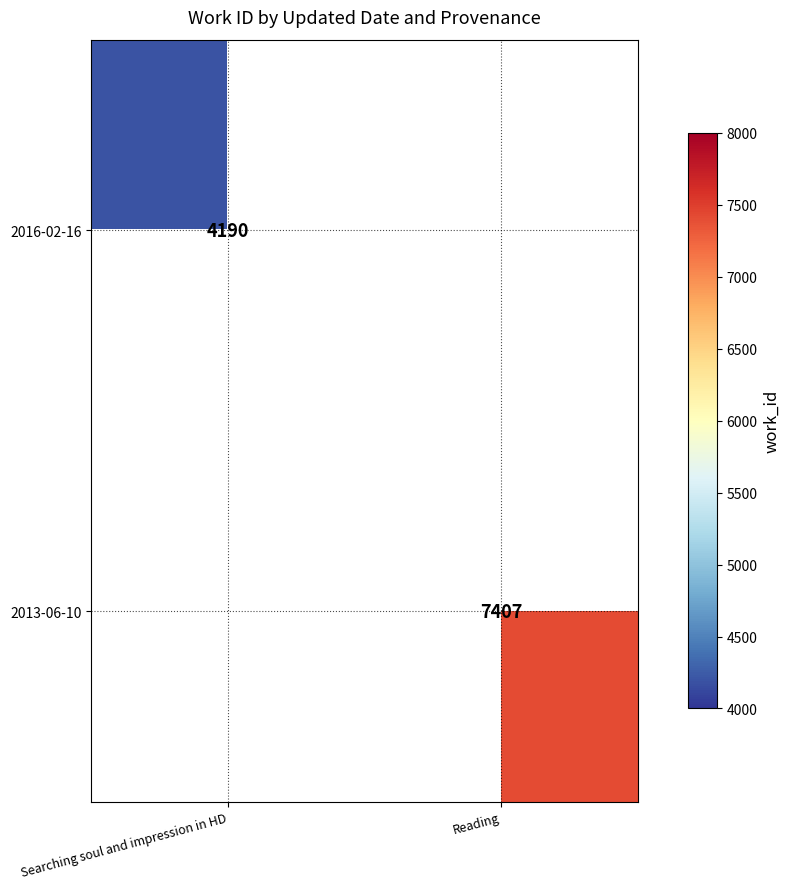

The value of 2013-06-10 at Reading is 7407. True or false?

True